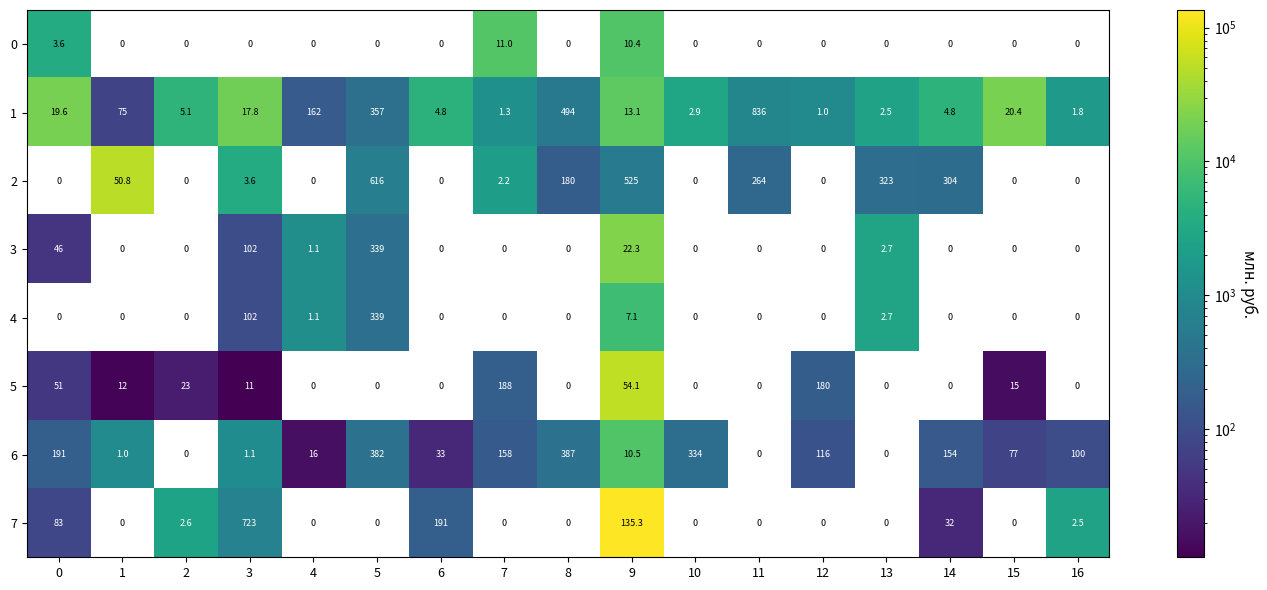

The value of 0 at 3 is 0.0. True or false?

True